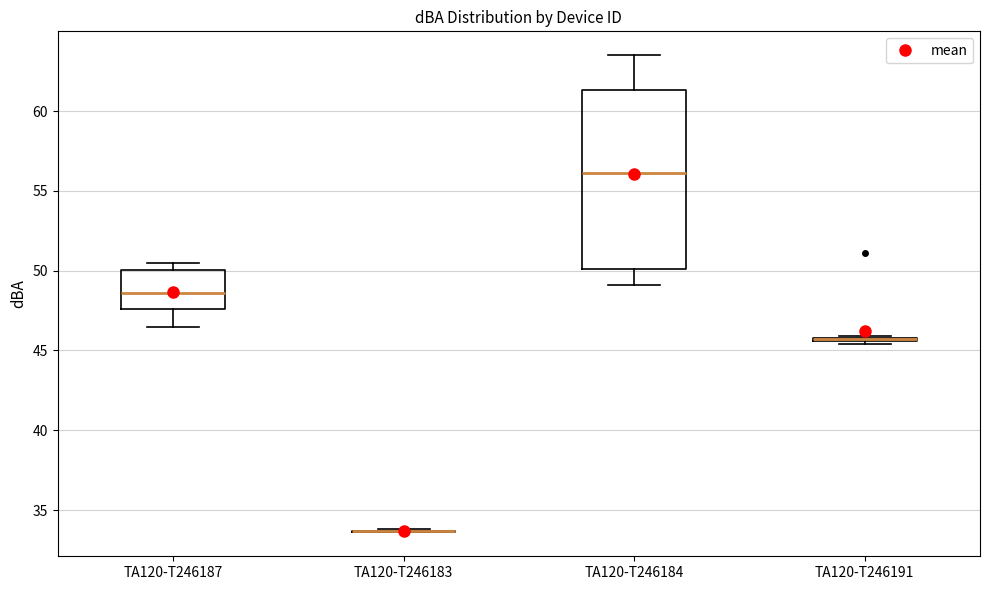

Where does the median line of the box for TA120-T246184 sit on the y-axis? The values are not printed on the chart, so give them approximately, as read against the axis.

56.0